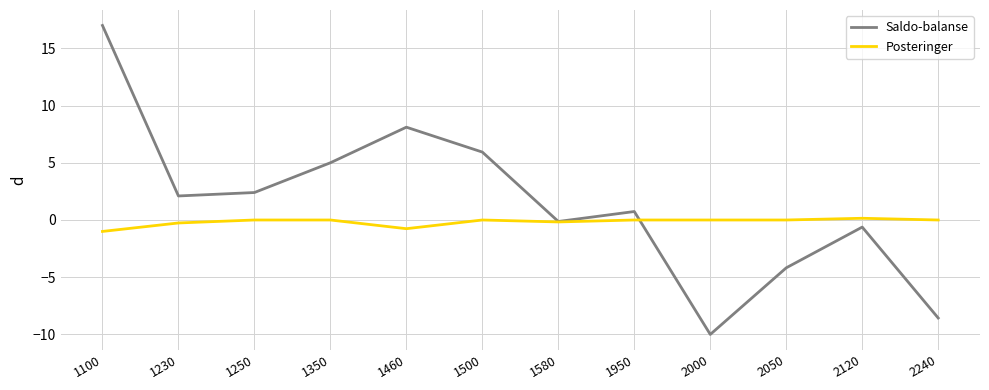

What is the greatest value displayed?

17.0